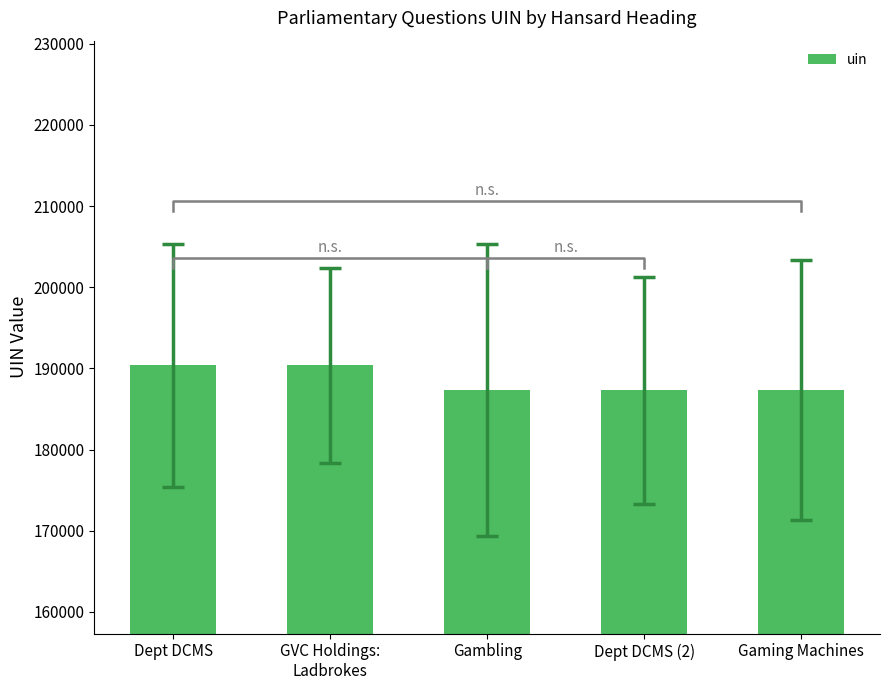

What is the value of the 1st bar from the left?

190386